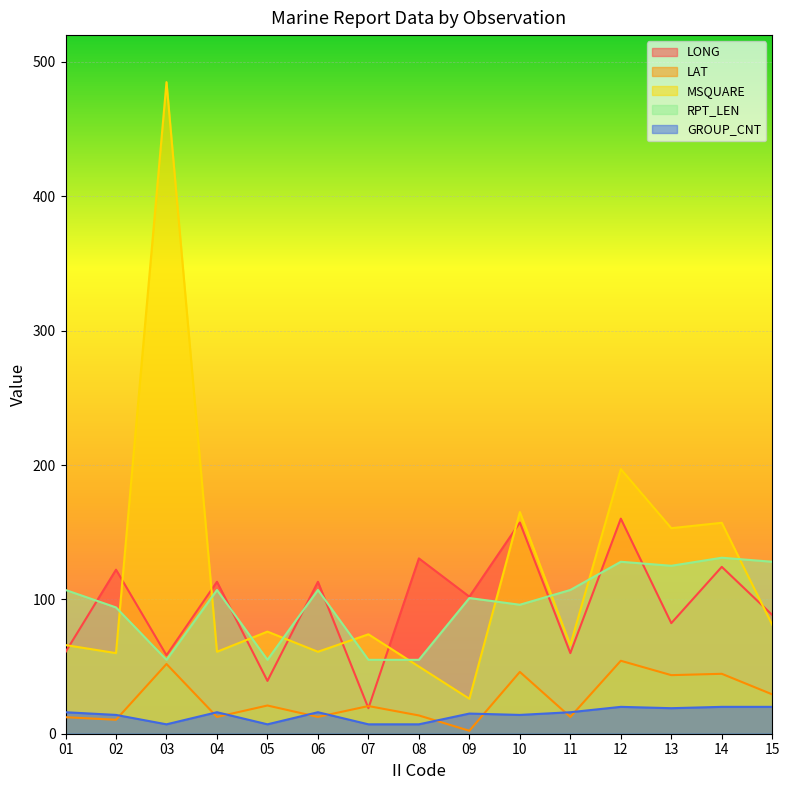

Is it true that LONG equals 180.0 at 04?

False